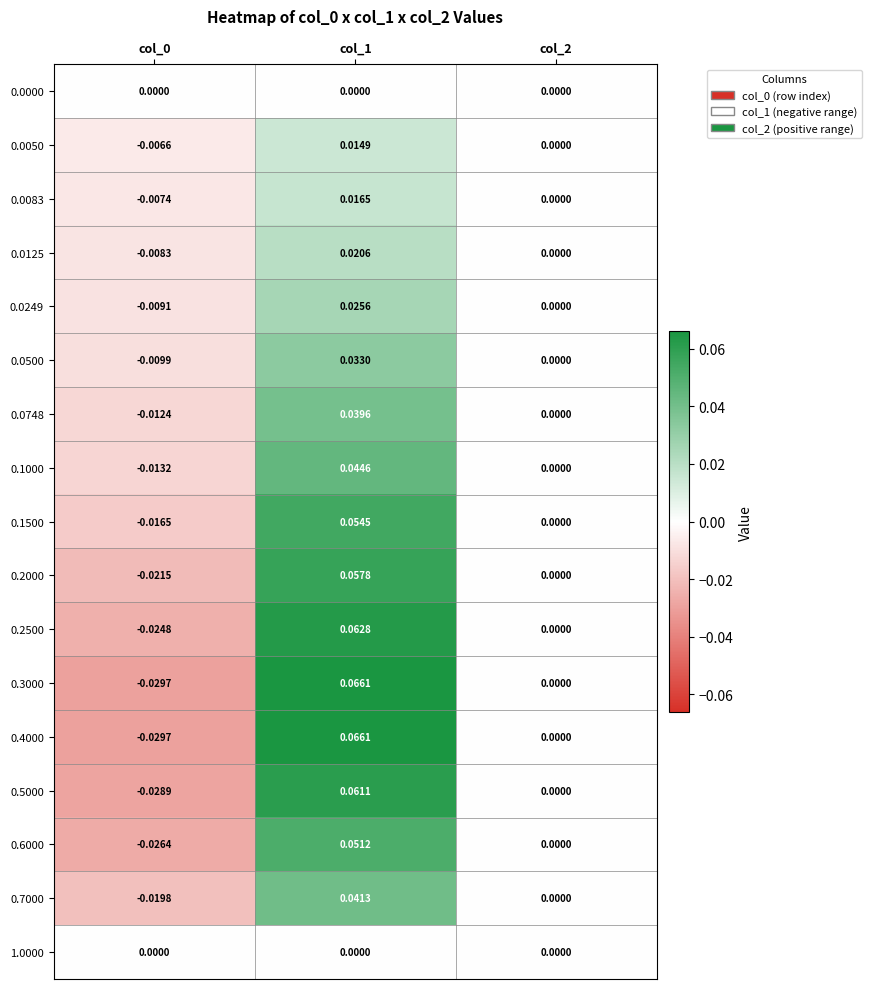

Is the value of 0.0249 at col_1 greater than the value of 0.0083 at col_1?

Yes